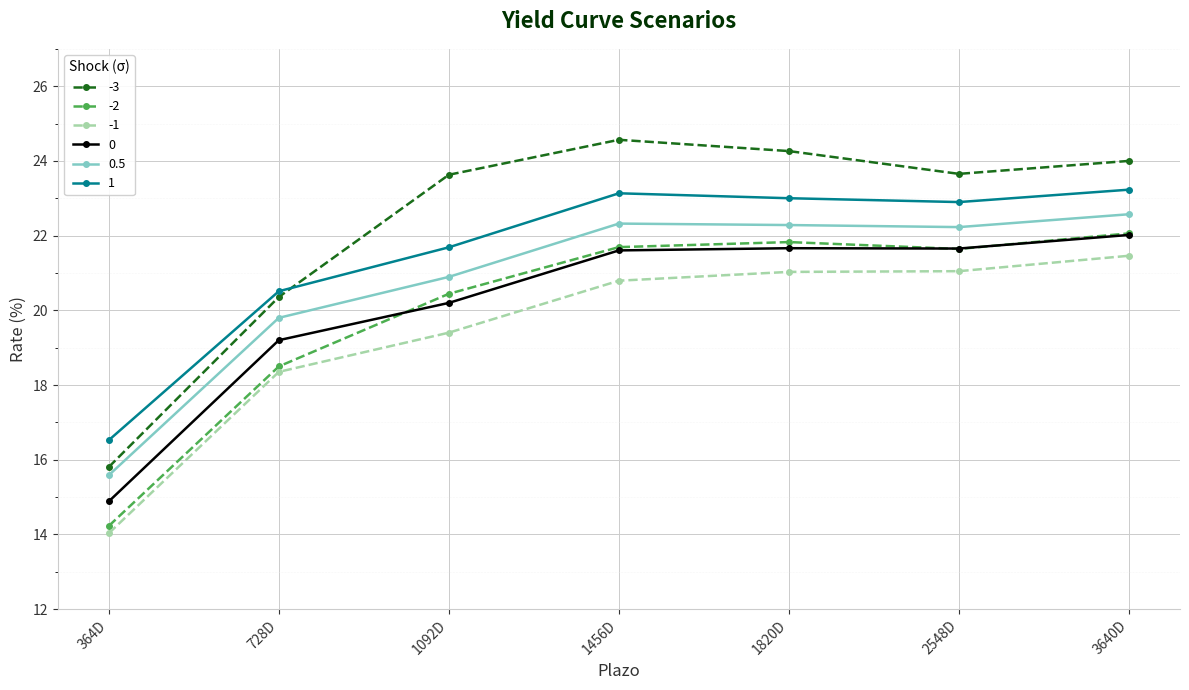

At 1092D, list the series in order from largest to smallest.

-3, 1, 0.5, -2, 0, -1